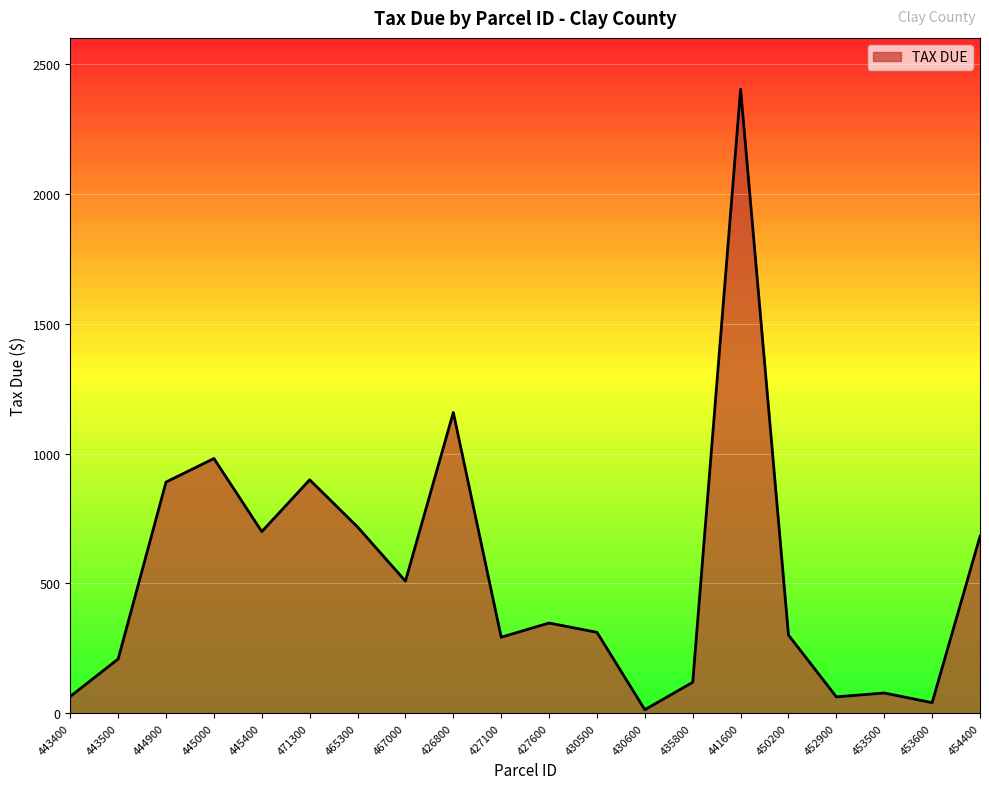

At which category does the chart reach its minimum across all series?

430600